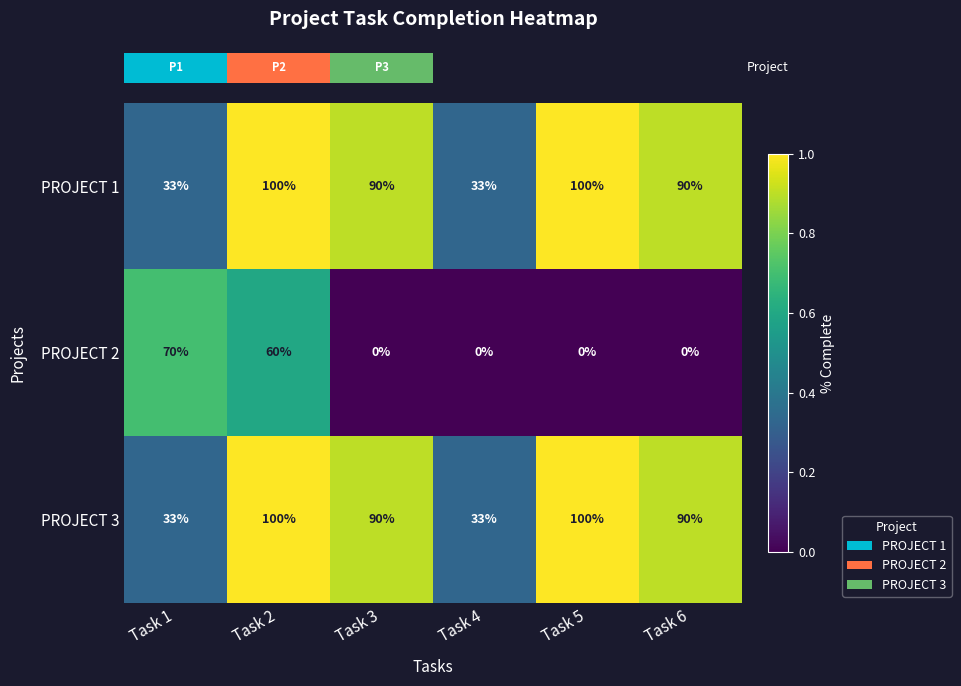

How many series are shown in this chart?

3